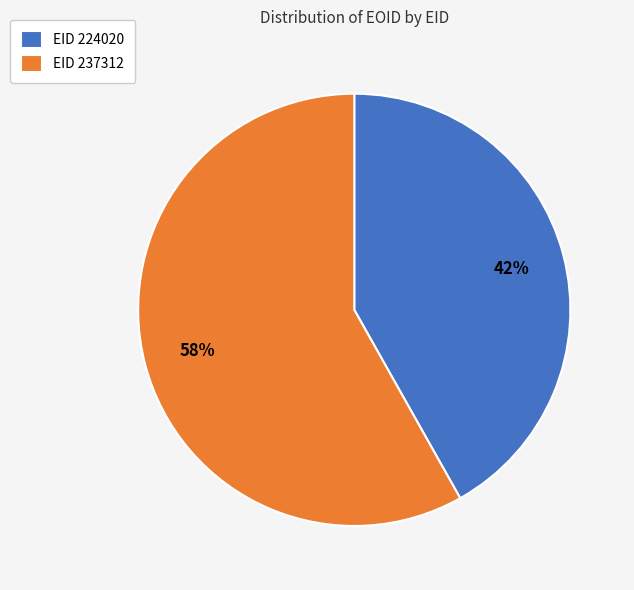

Which has a higher value, EID 237312 or EID 224020?

EID 237312